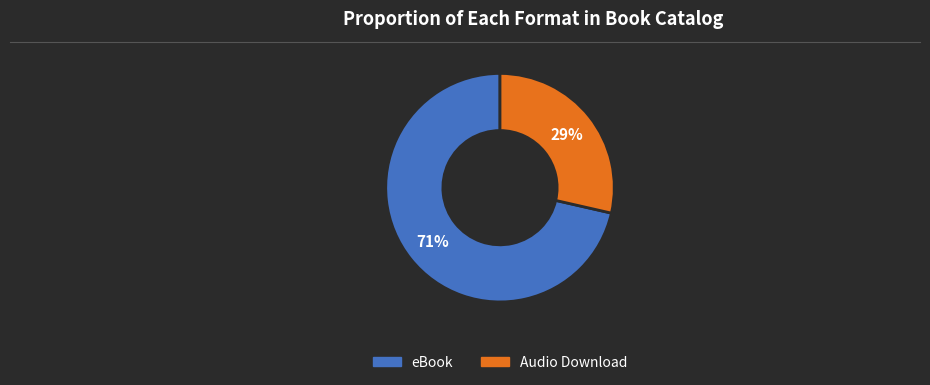

Is it true that Audio Download is 29% of the pie?

True